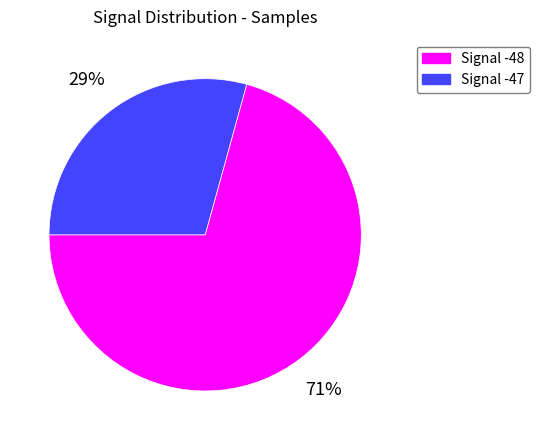

Is there any slice that represents more than half of the pie?

Yes